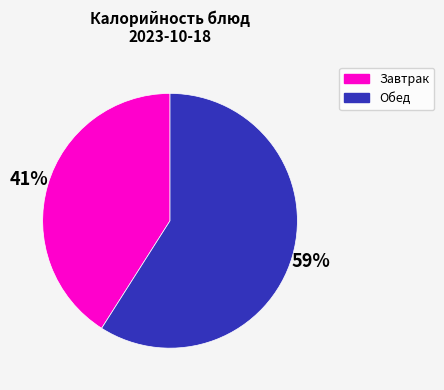

The Завтрак slice represents 28% of the pie. True or false?

False